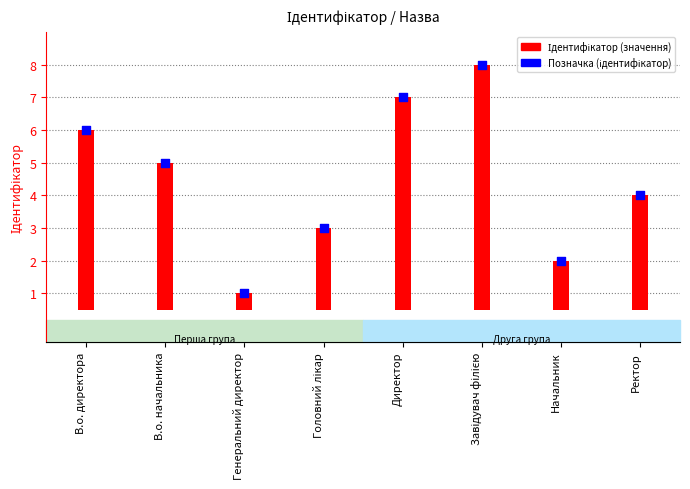

Which series has the largest Y range (max minus min)?

Ідентифікатор (значення)